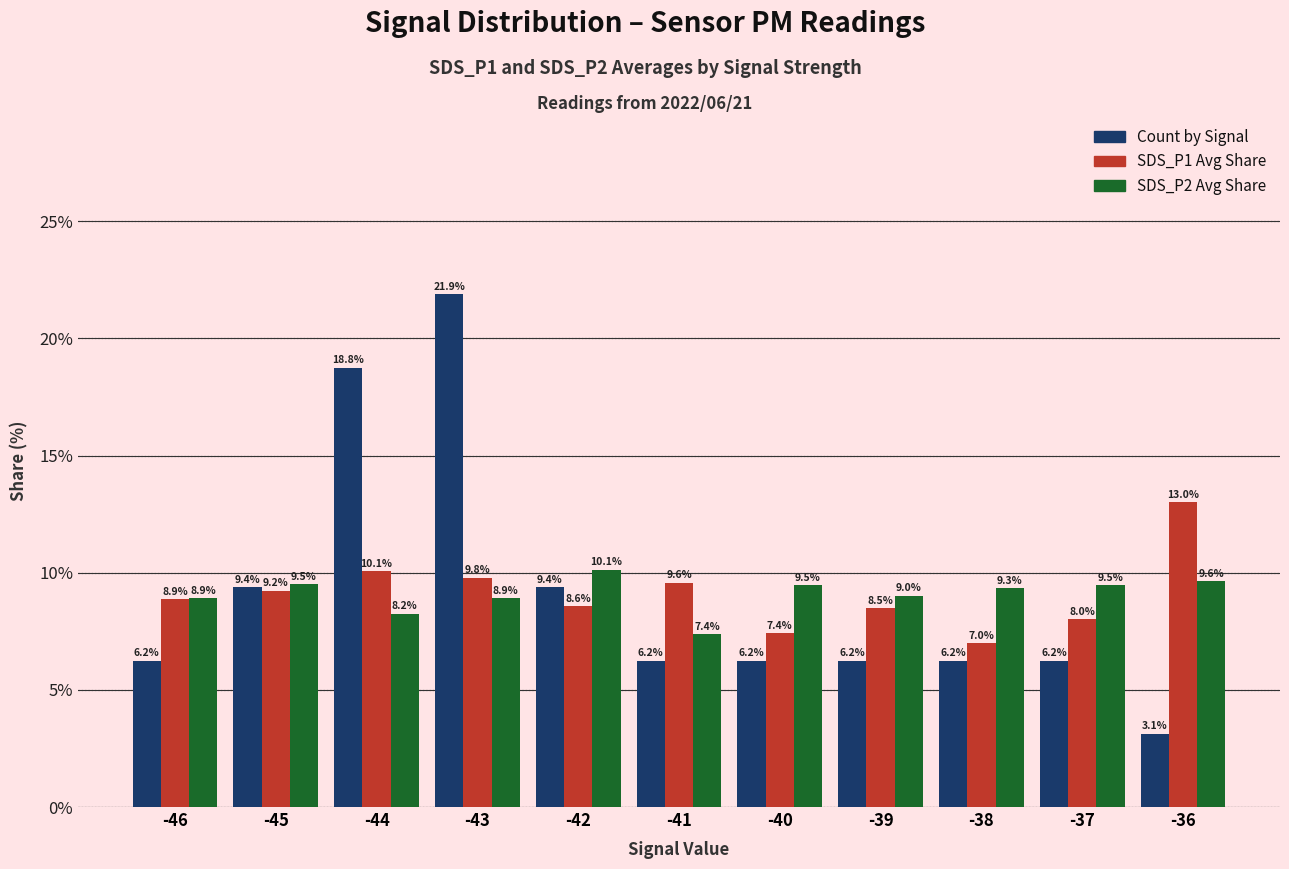

What is the difference between the SDS_P2 Avg Share values at -43 and -41?

1.5